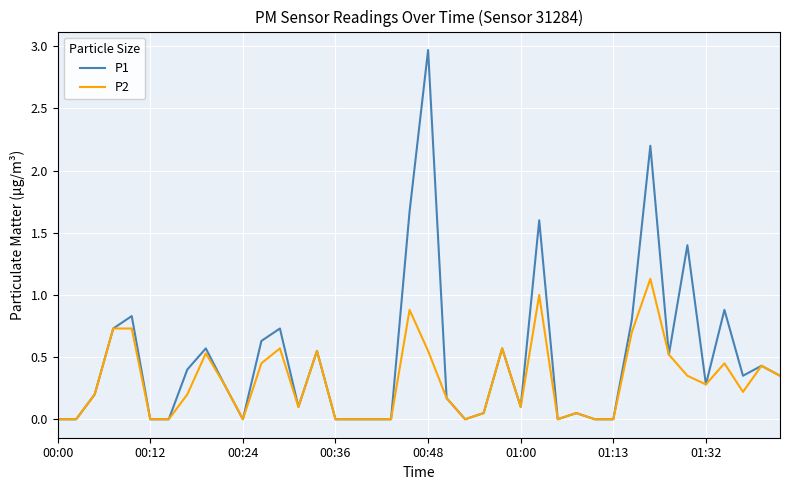

Which series has the largest total across all categories?

P1